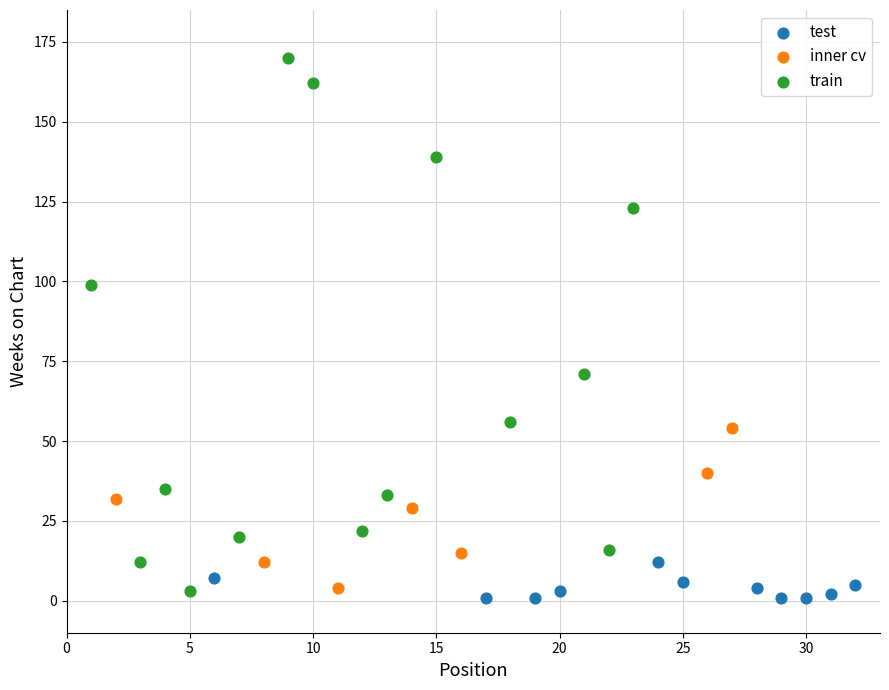

What are all the series names shown in the legend?

test, inner cv, train